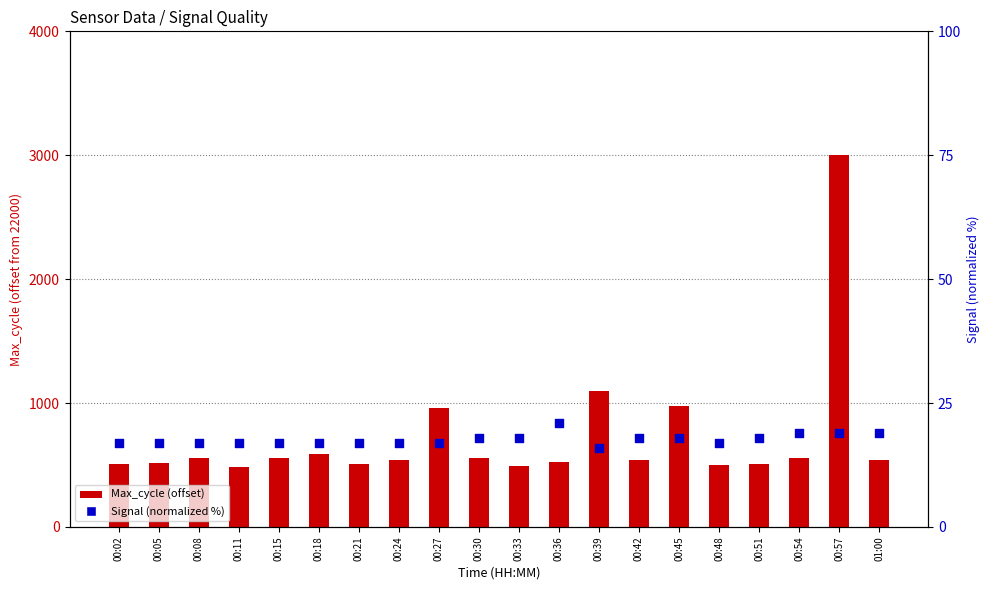

Which series reaches the maximum Y coordinate?

Max_cycle (offset)